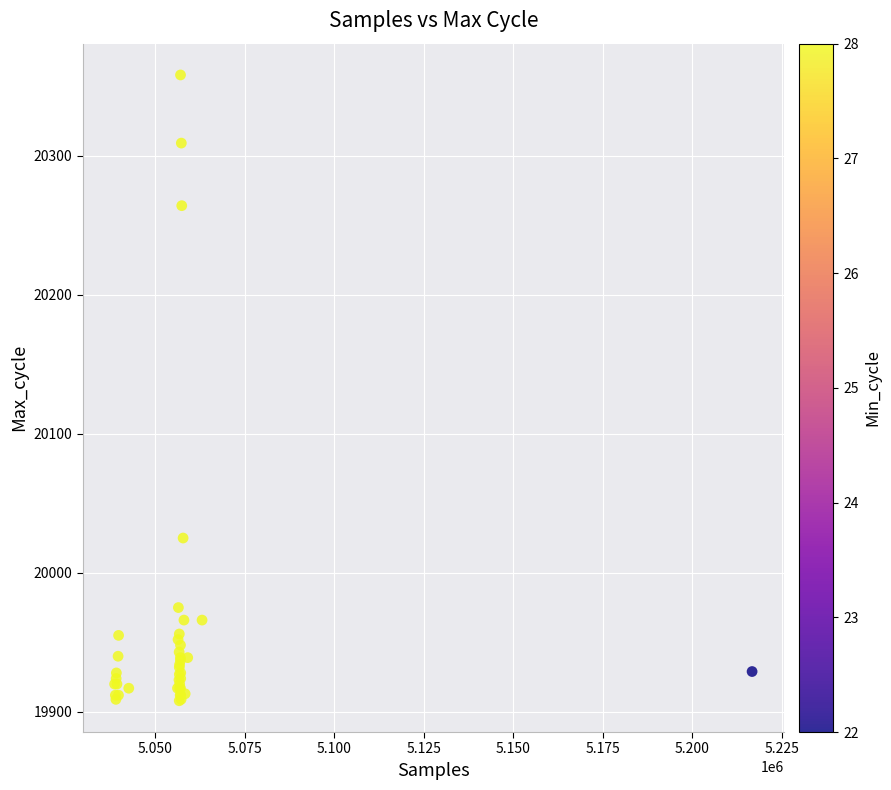

What Y value in the scatter plot is closest to 20133?

20025